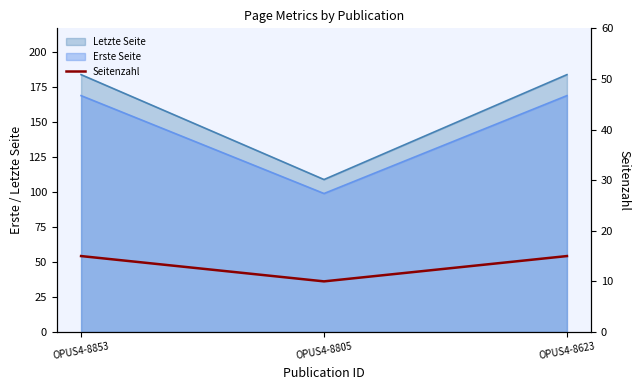

List the labels in order of value, largest first.

OPUS4-8853, OPUS4-8623, OPUS4-8805